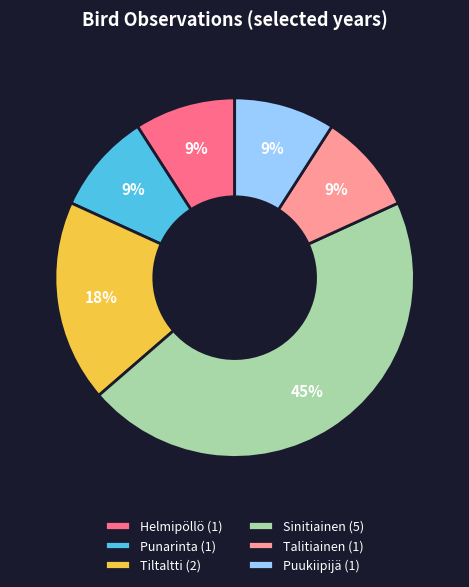

Combined, do Tiltaltti (2) and Sinitiainen (5) account for over 50%?

Yes